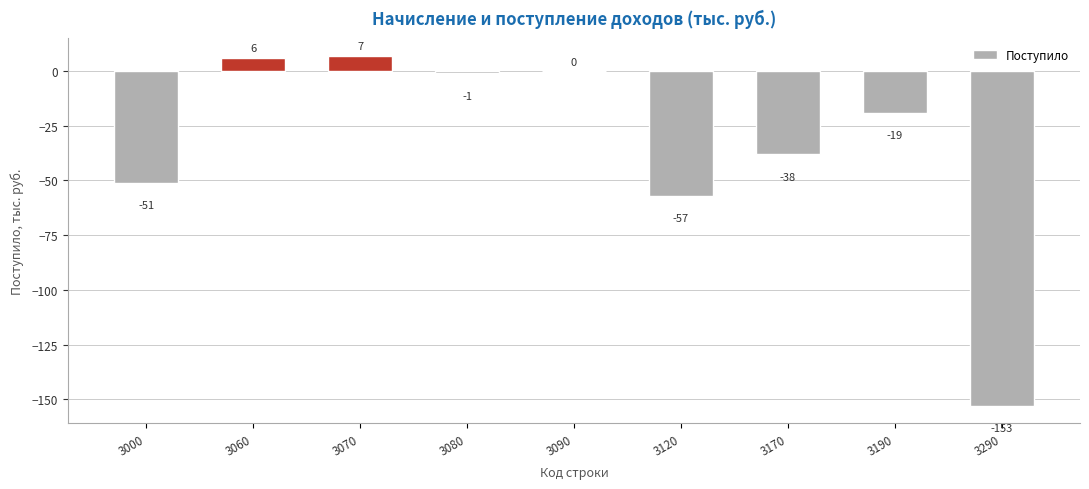

What is the sum of the values at 3120 and 3190?

-76